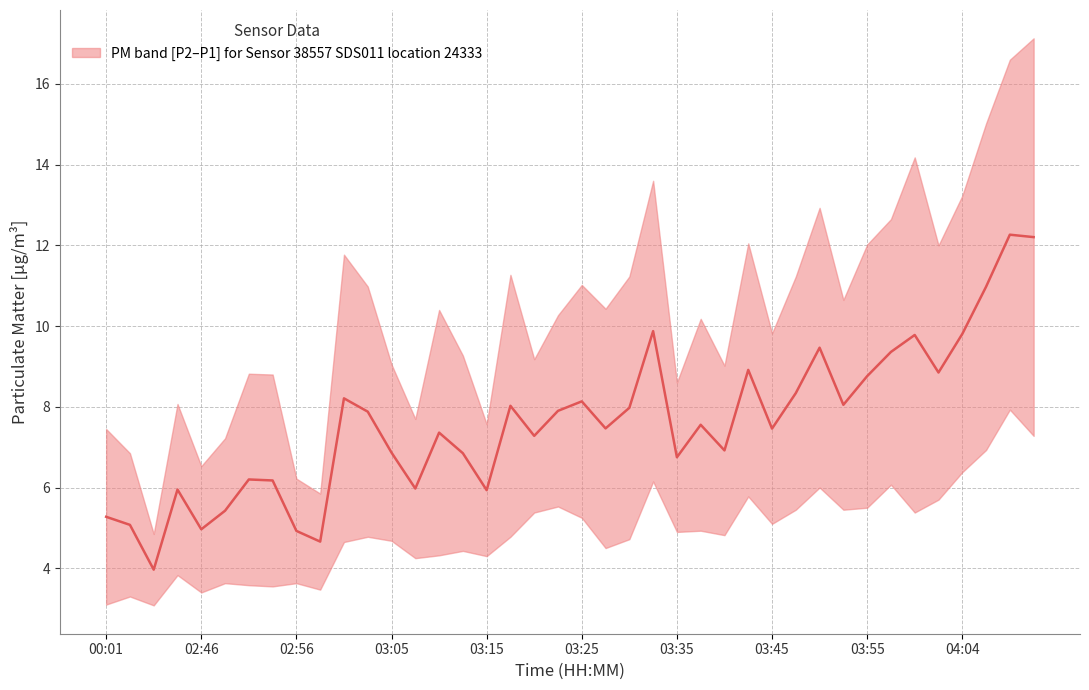

What position from the left is 03:57?

34